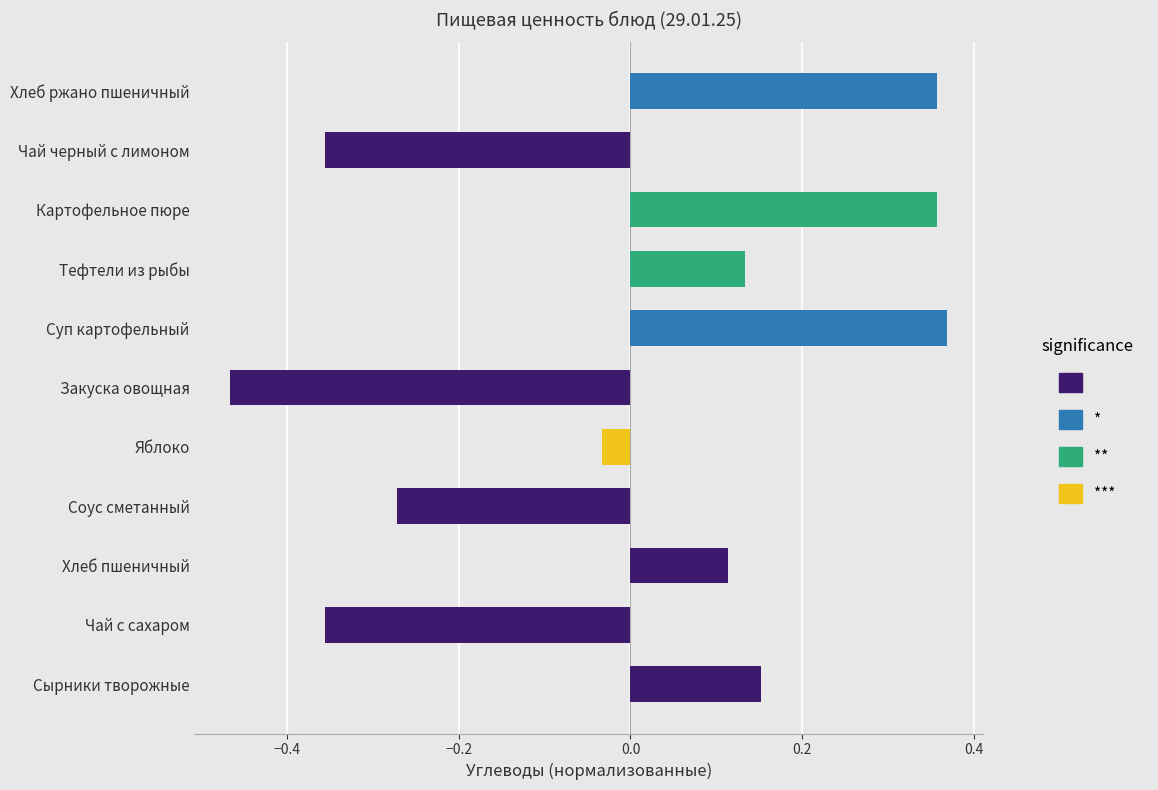

At which label is the value closest to 0?

Яблоко